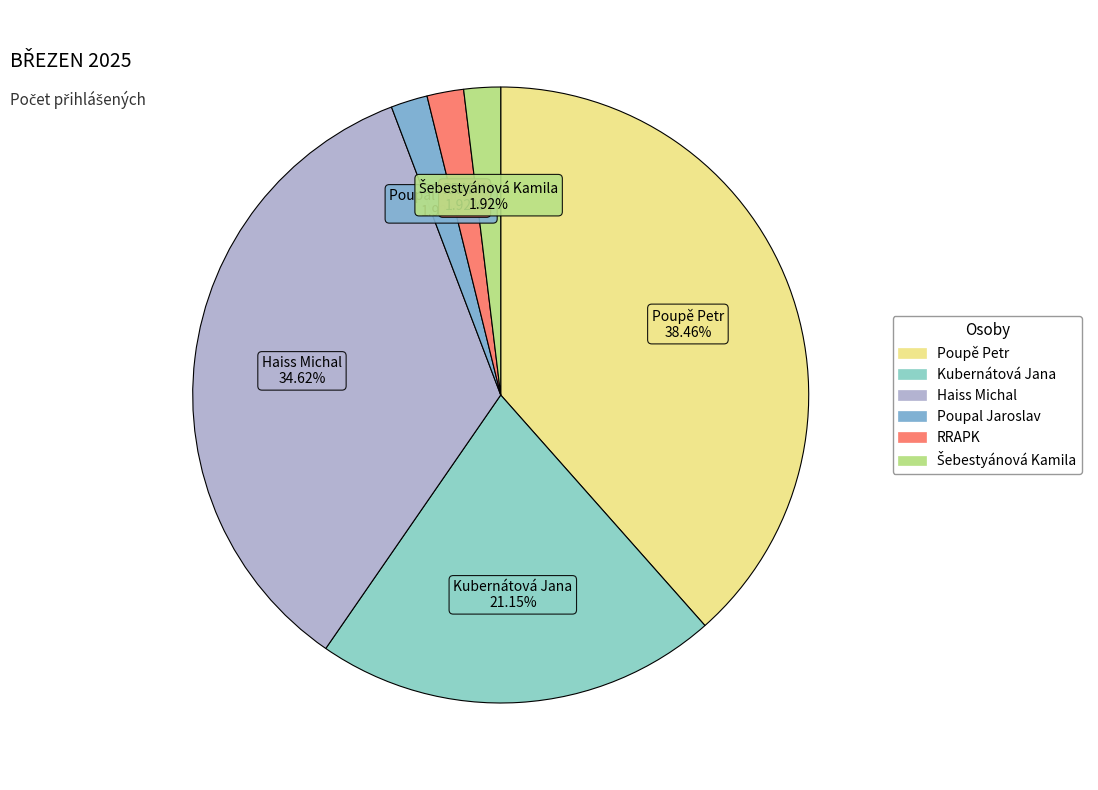

Is Poupě Petr the majority of the pie?

No